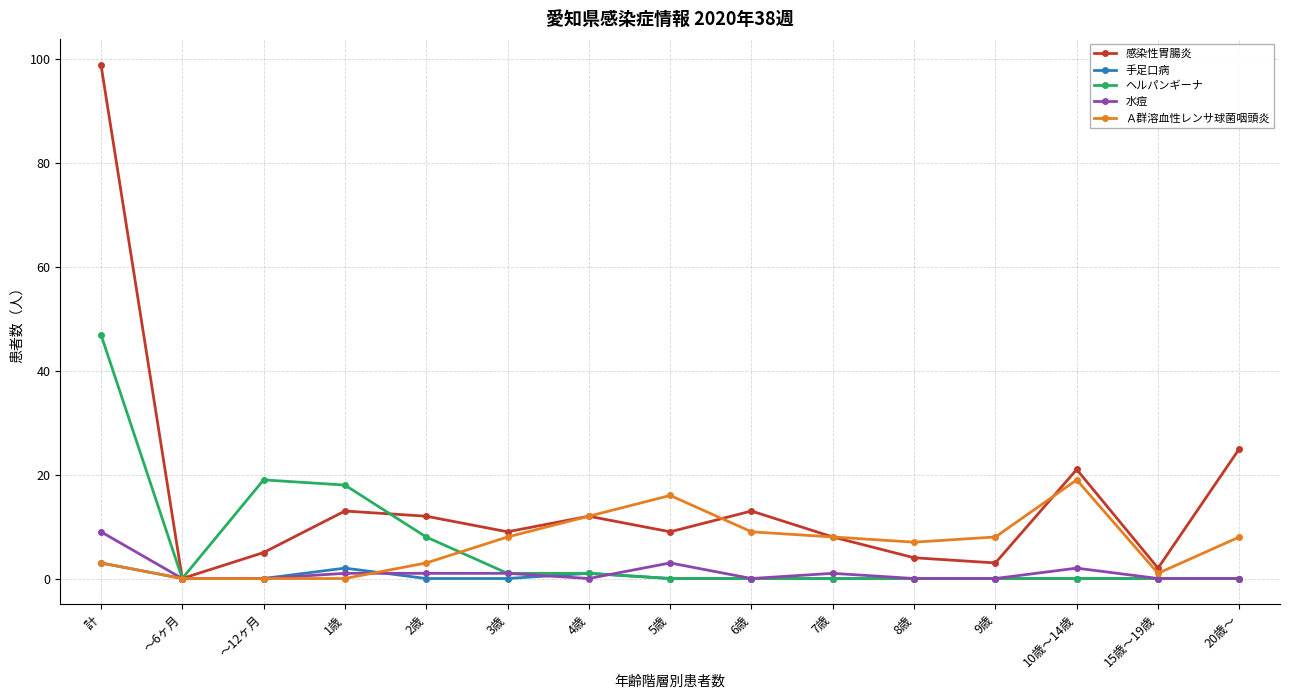

True or false: 水痘 has a value of 0 at 9歳.

True